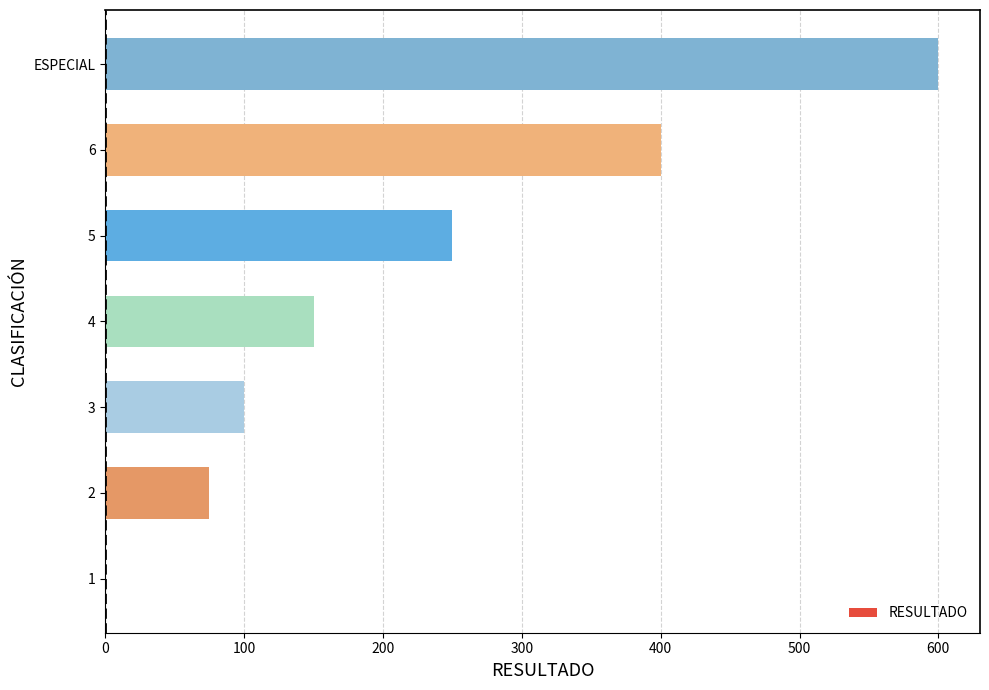

Approximately how many times larger is the value at 4 compared to 3?

1.5